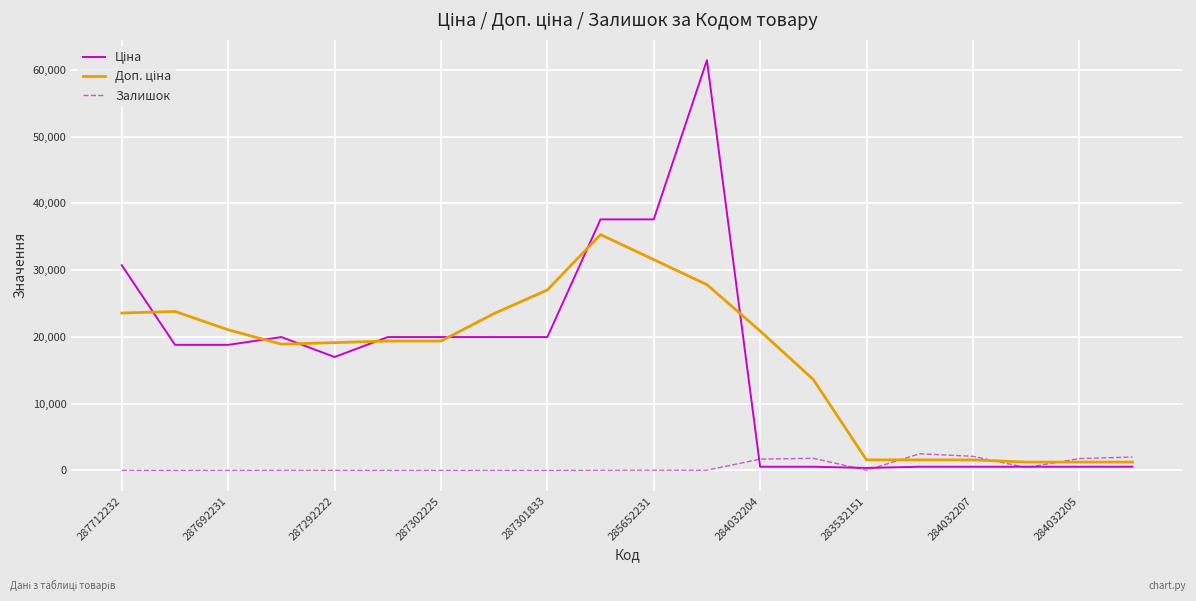

How many lines are shown in the chart?

3